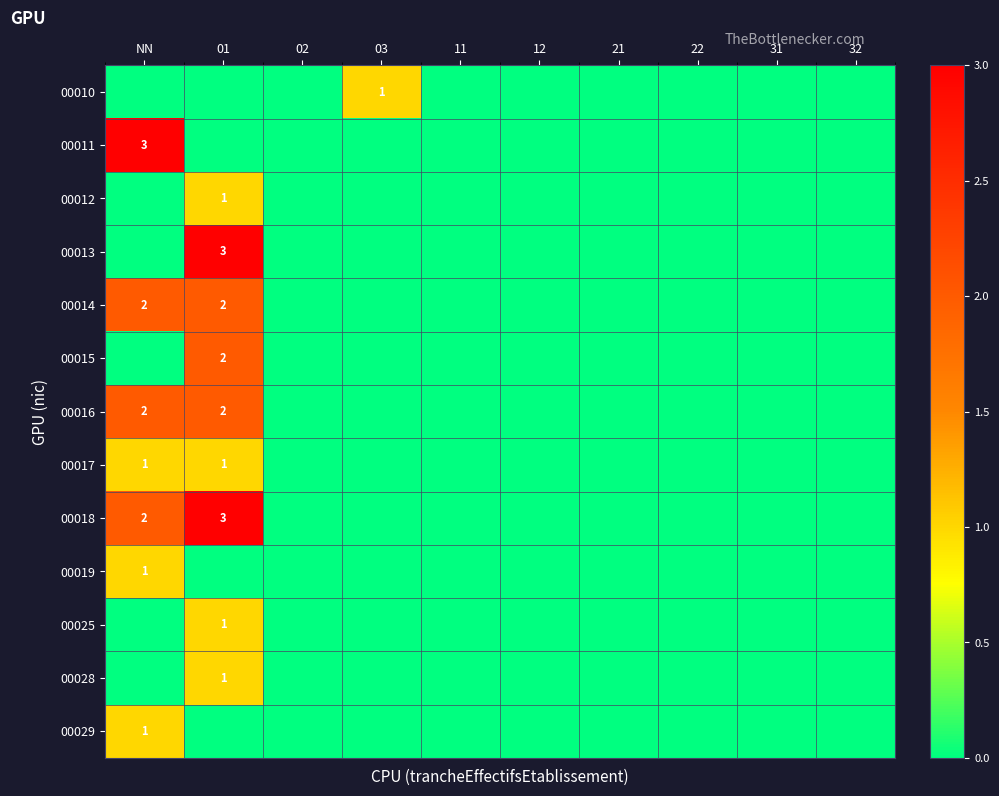

Is it true that 00010 equals 0 at 03?

False